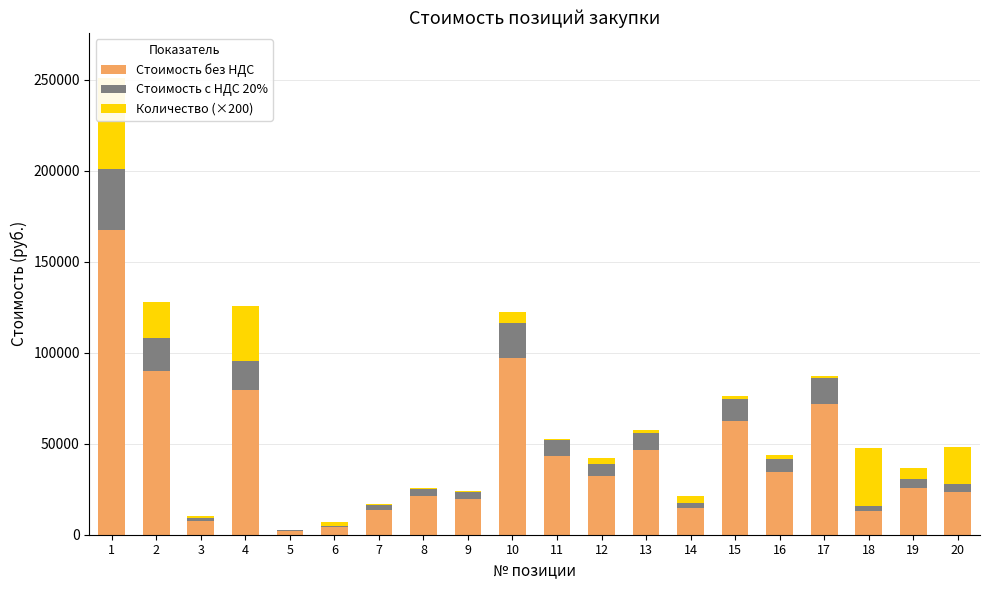

What is the value of the Количество (×200) bar at the 4th from the left?

30000.0